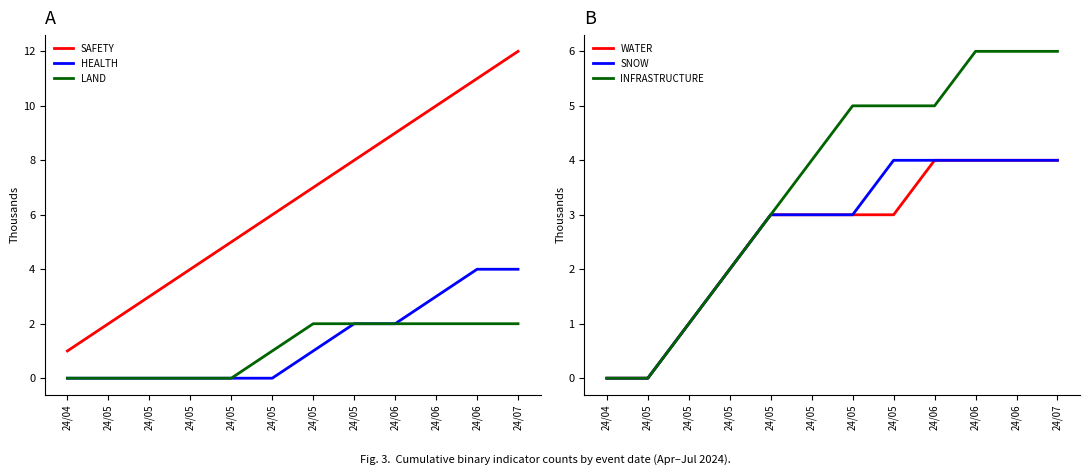

How many lines are shown in the chart?

6